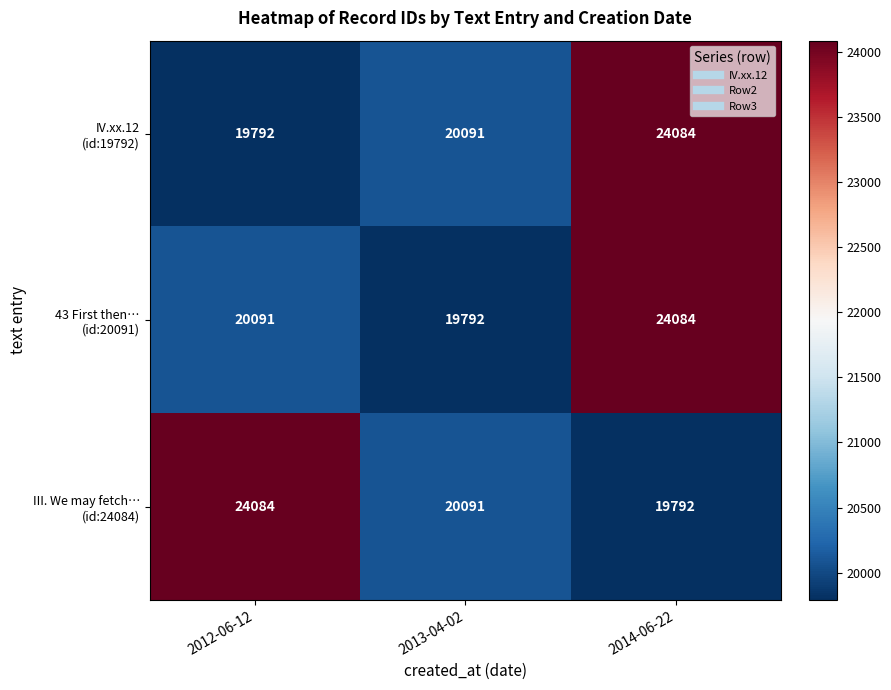

What is the maximum value shown in the chart?

24084